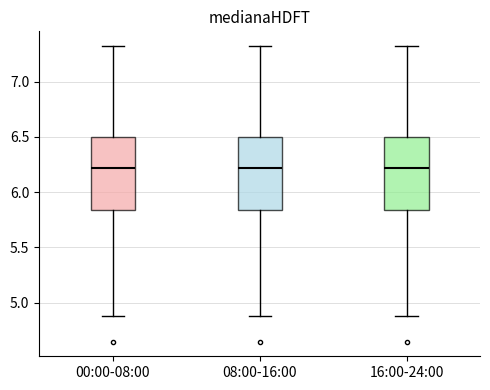

Reading left to right, transcribe this box plot: for each box, give where its median line is, the range the box spans, and where its two whiskers end, as read against the y-axis. The values are not printed on the chart, so give them approximately, as read against the axis.

00:00-08:00: median 6.20, box 5.85 to 6.50, whiskers 4.90 to 7.30
08:00-16:00: median 6.20, box 5.85 to 6.50, whiskers 4.90 to 7.30
16:00-24:00: median 6.20, box 5.85 to 6.50, whiskers 4.90 to 7.30